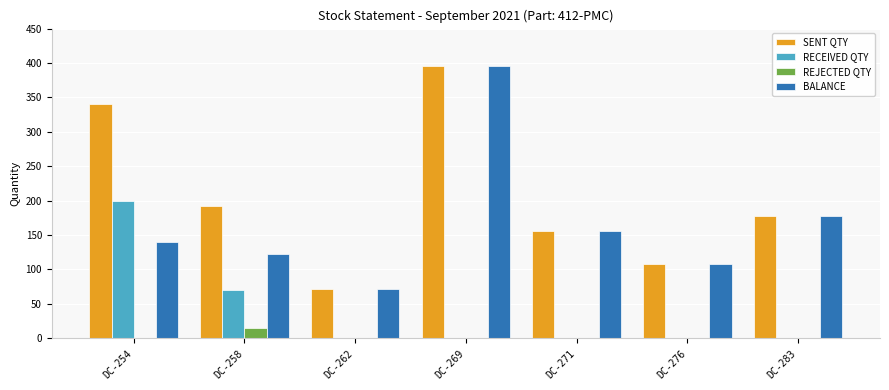

How many groups of bars are there?

7